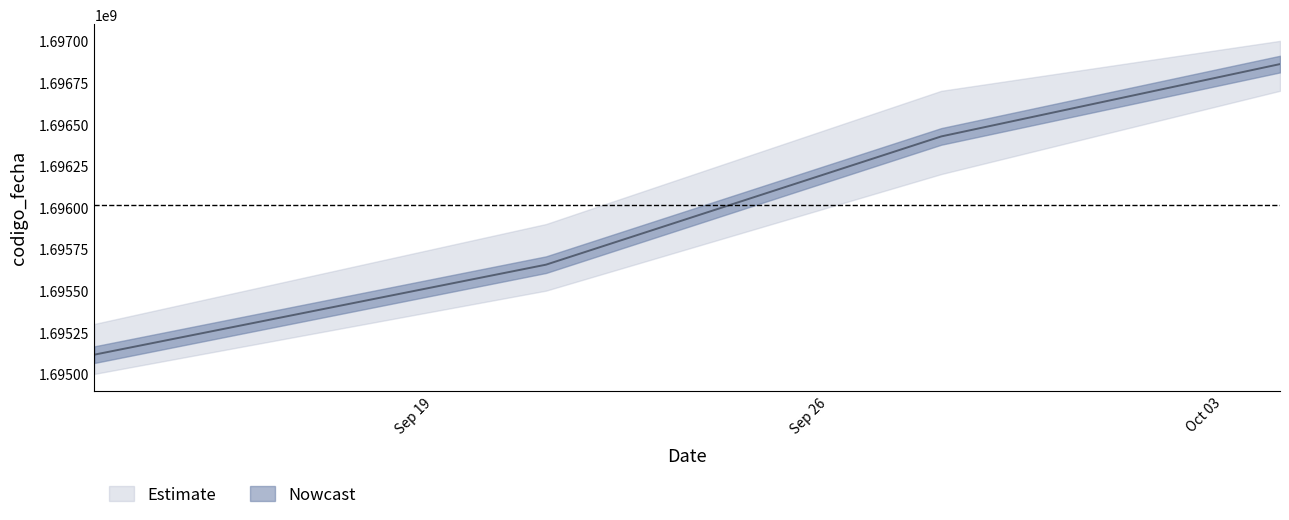

Reading left to right, transcribe all the data shown in this chart.

1695115574	1695656065	1696426158	1696860510